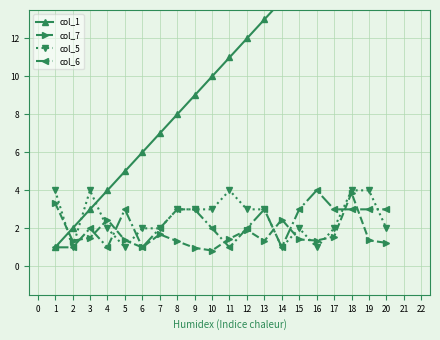

True or false: col_7 has more than 2 points higher than both neighbors.

True